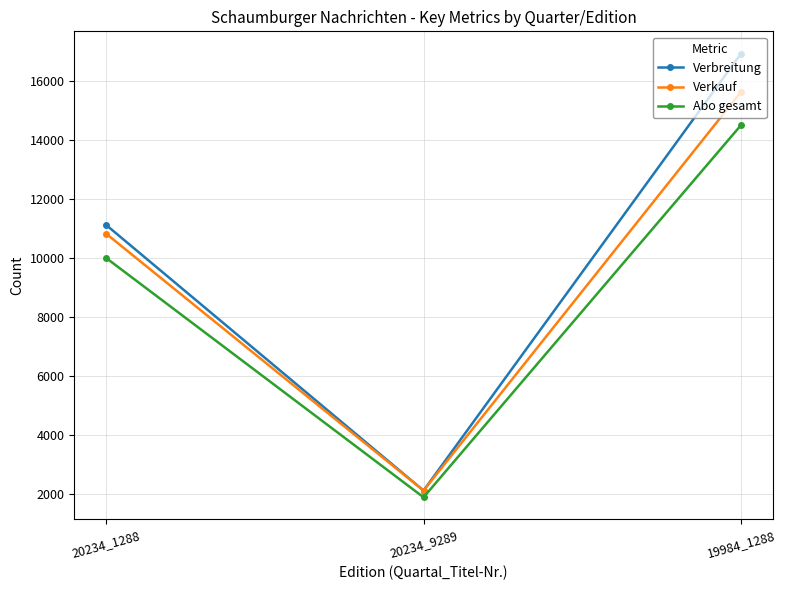

At which category is the sum across all series the highest?

19984_1288